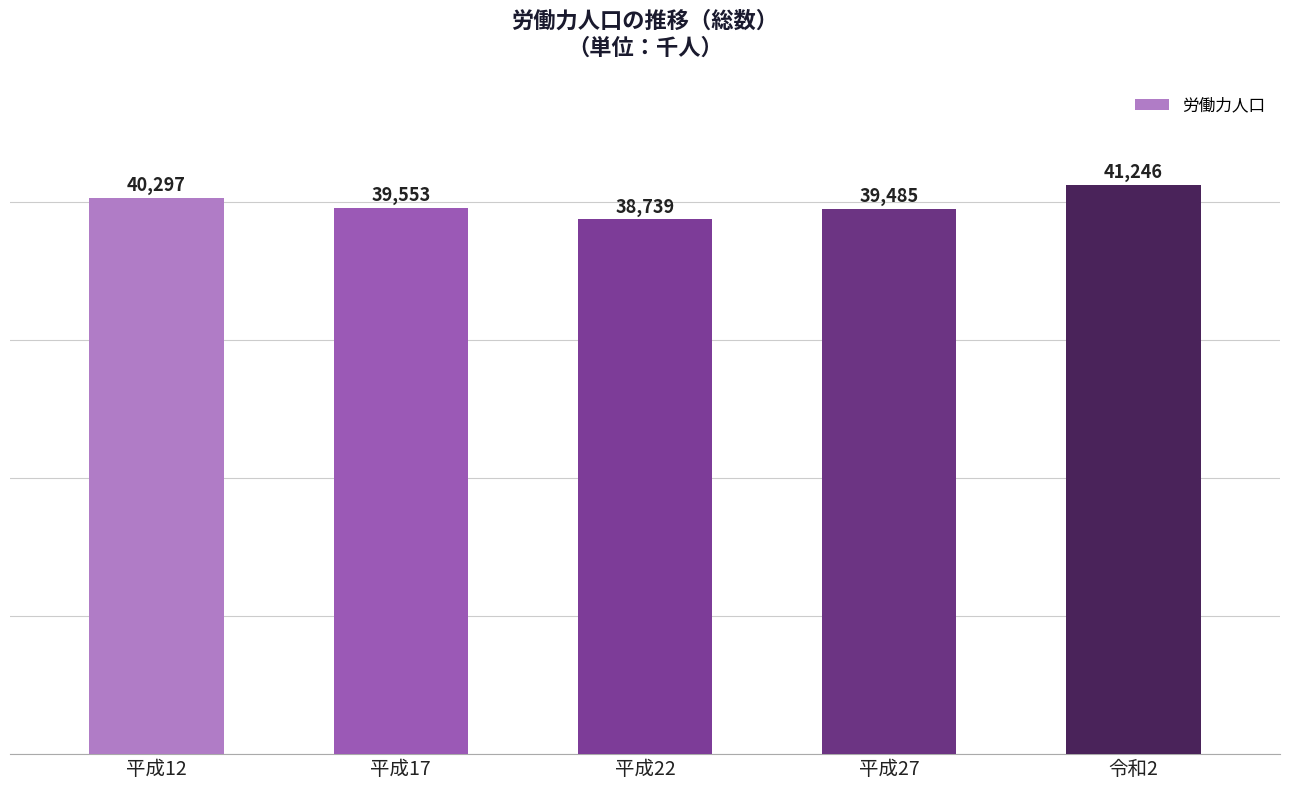

Are the bars grouped side by side (vs. stacked)?

No